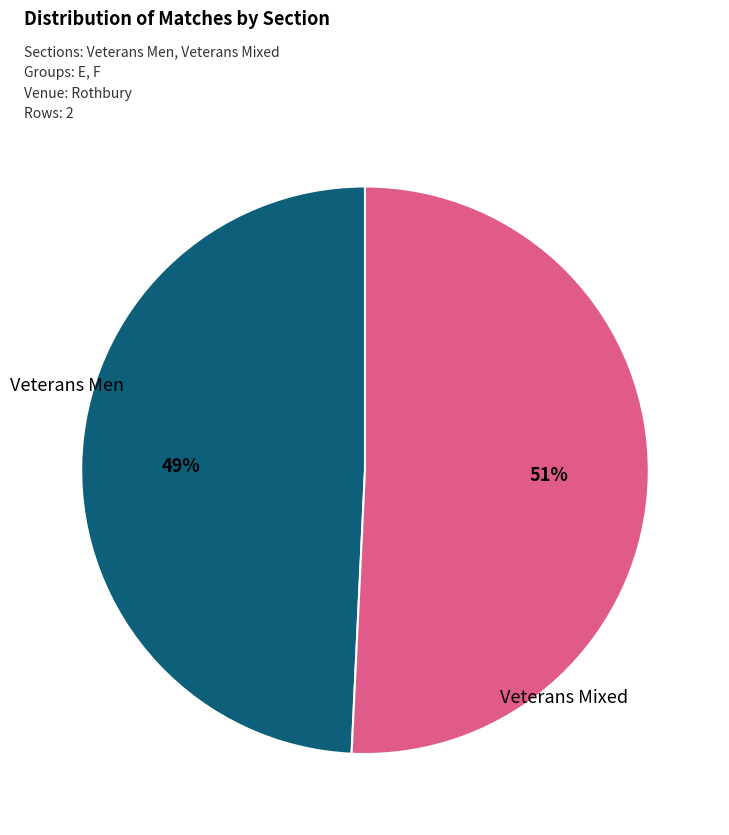

How many slices are in this pie chart?

2